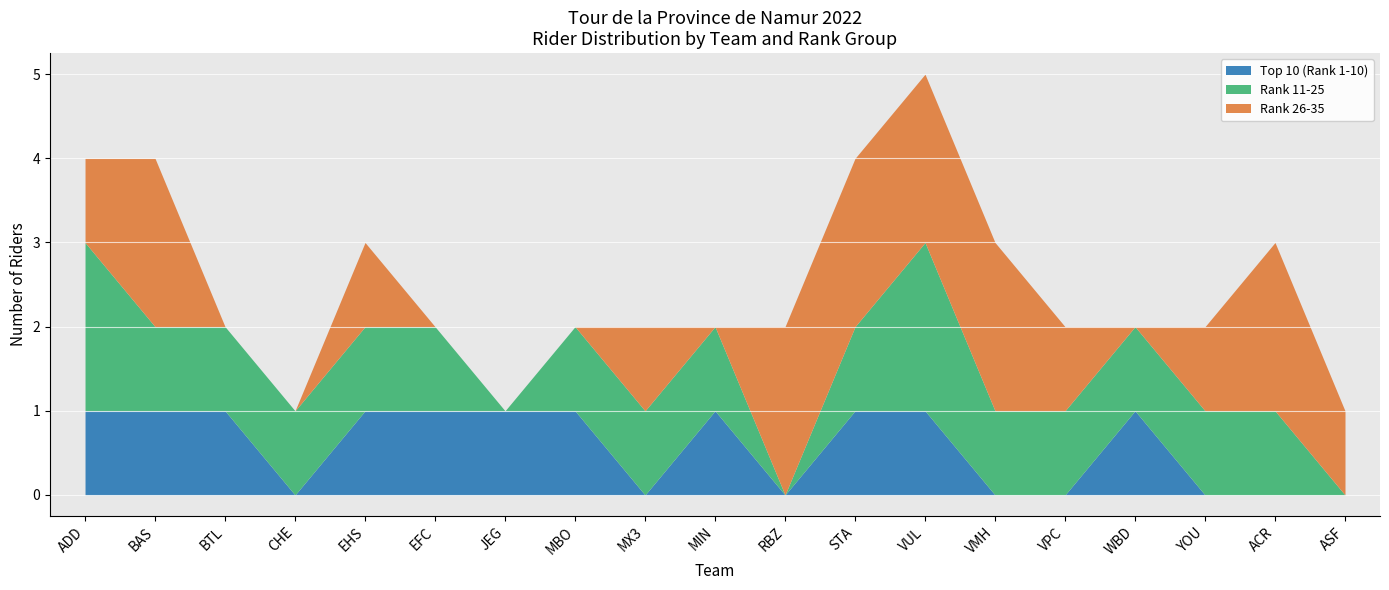

Which series changed the most between WBD and YOU?

Top 10 (Rank 1-10)